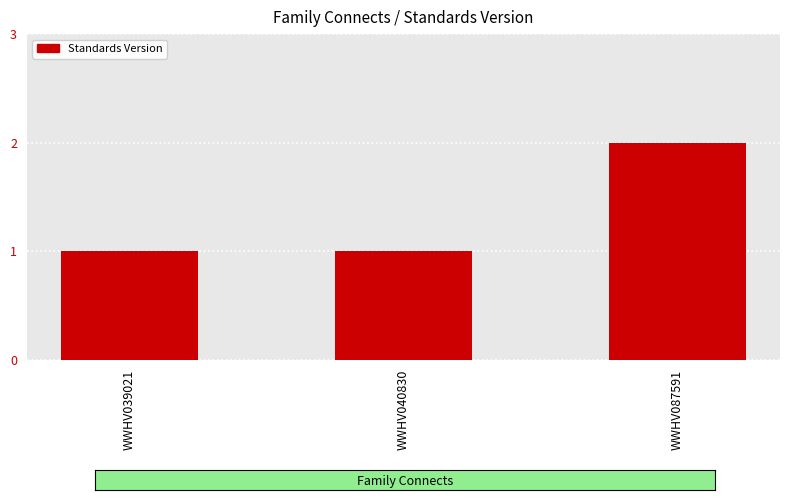

What is the difference between the maximum and minimum values?

1